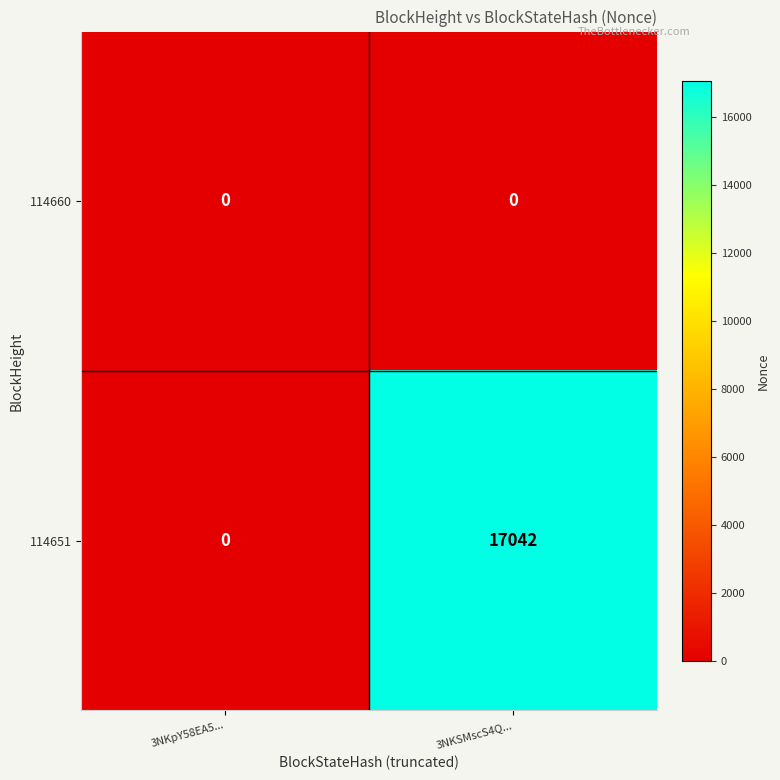

Reading left to right, what are all the values shown in this chart?

114660: 0	0
114651: 0	17042